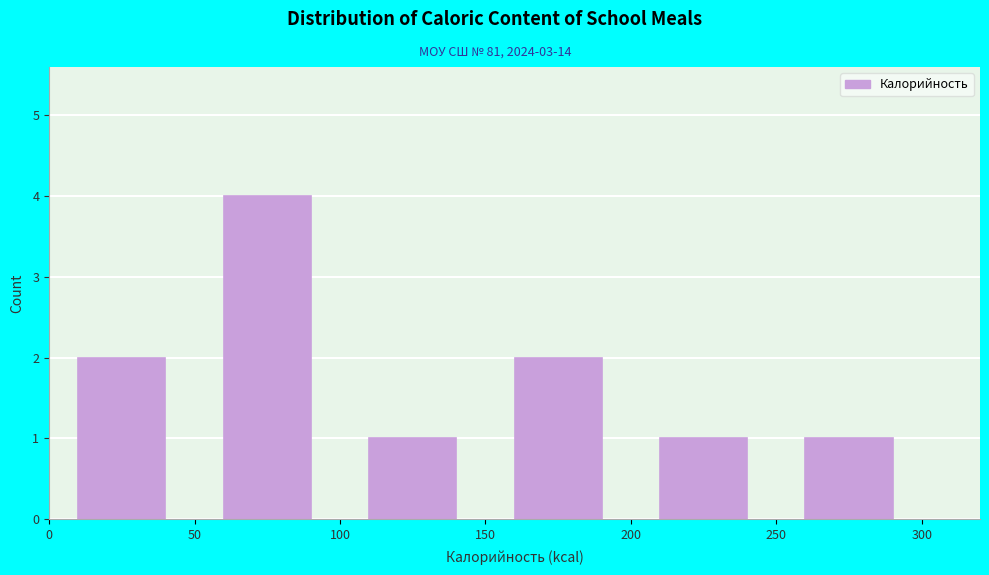

Reading left to right, list every bar in this chart as the range it spans on the x-axis followed by its height. The values are not printed on the chart, so give them approximately, as read against the axis.

0 to 50: 2
50 to 100: 4
100 to 150: 1
150 to 200: 2
200 to 250: 1
250 to 300: 1